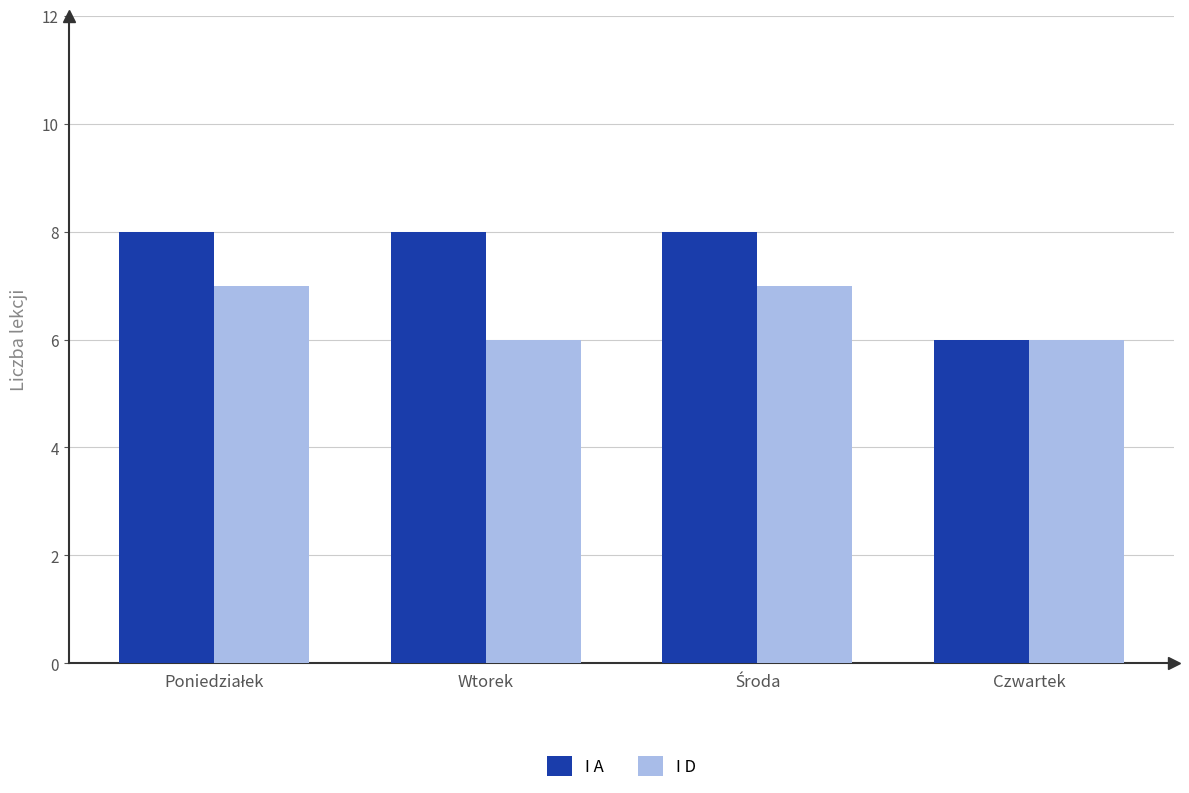

Reading left to right, list all the values displayed in this chart.

I A: 8	8	8	6
I D: 7	6	7	6